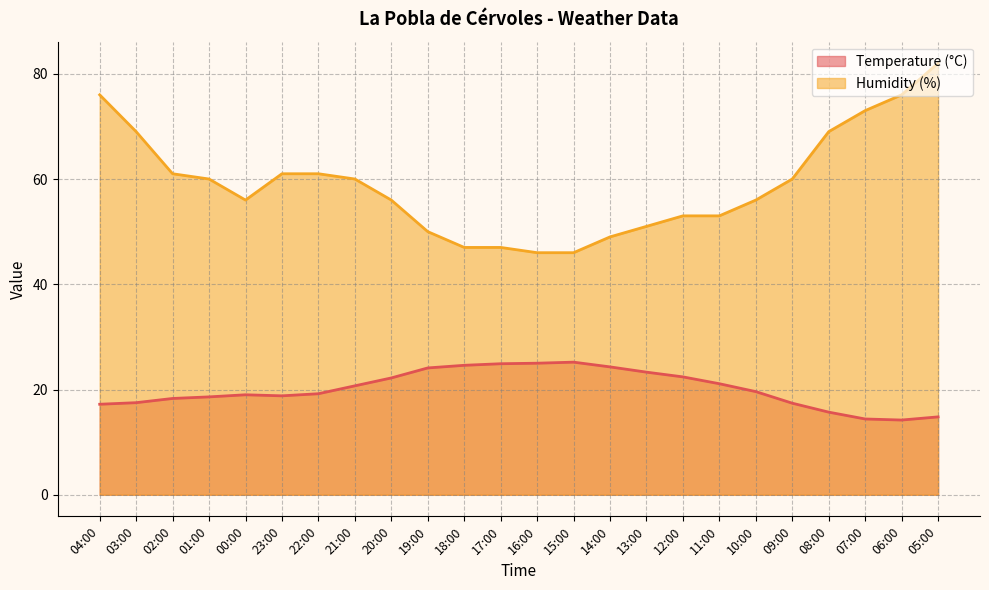

Which series has the largest total across all categories?

Humidity (%)